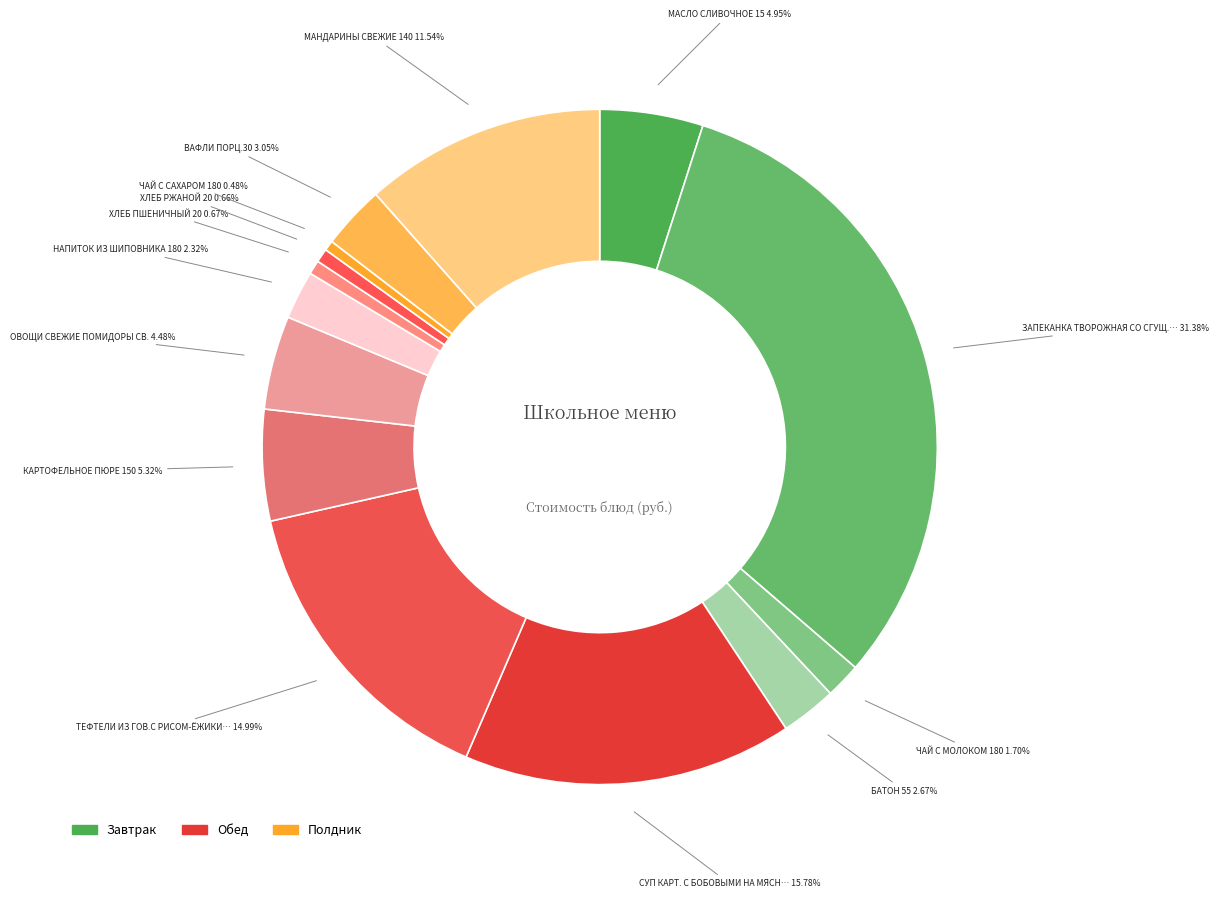

How many segments does this pie chart have?

14